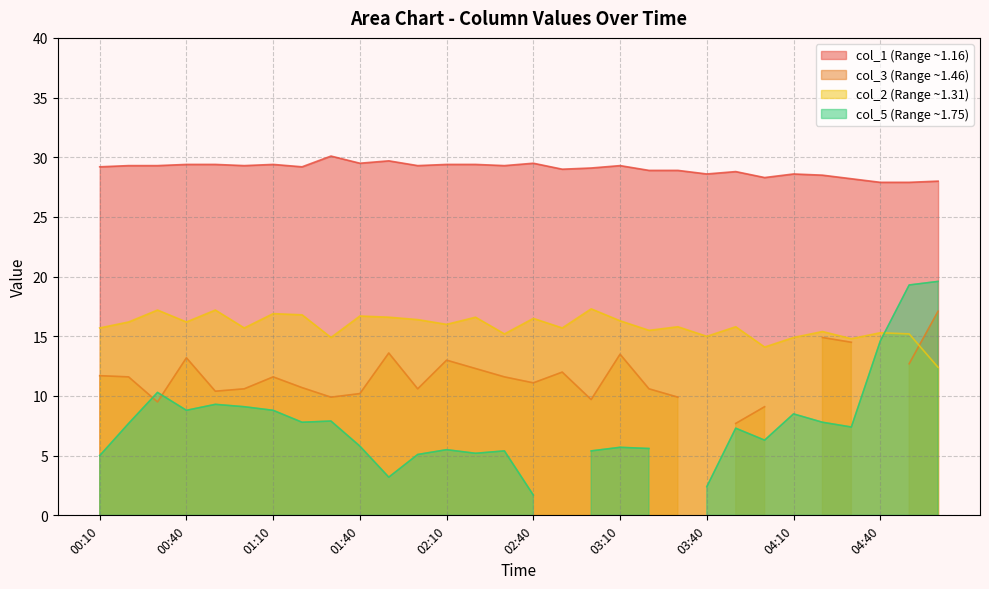

What is the sum of all col_2 values?

474.3